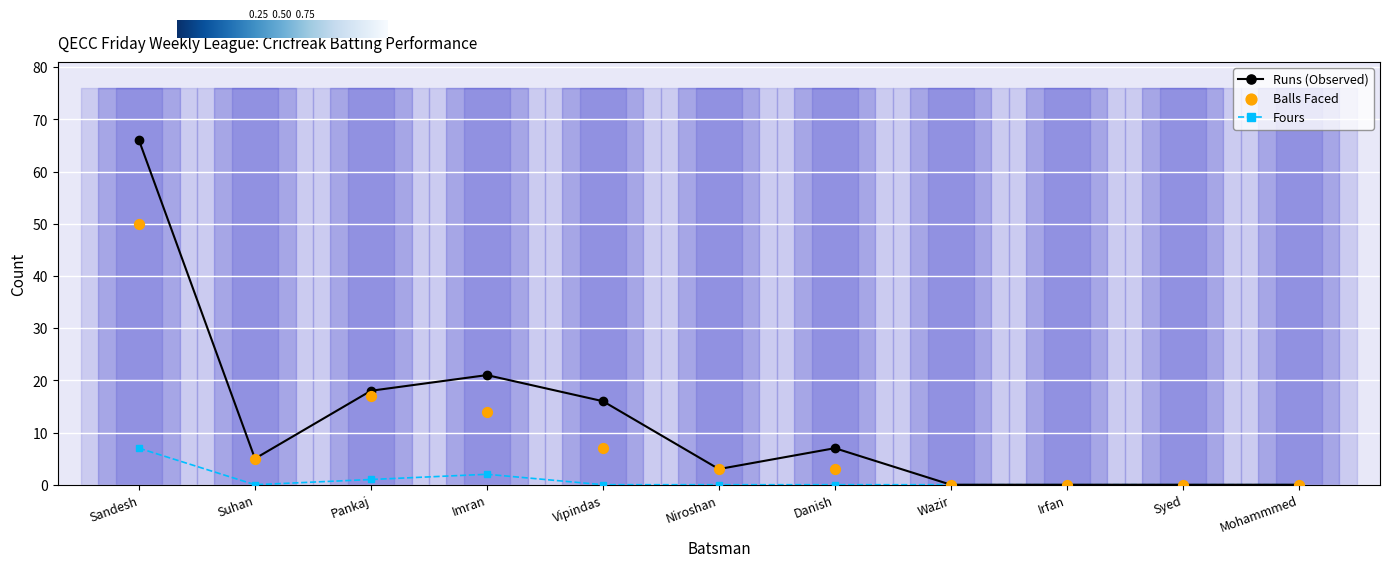

What are all the series names shown in the legend?

Runs, Balls, Fours